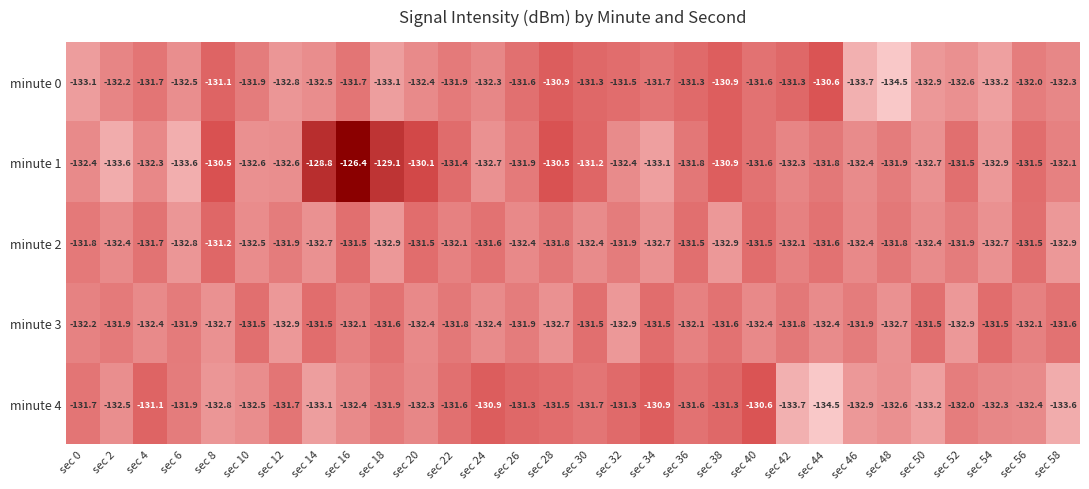

Which series has the largest range (max minus min)?

minute 1